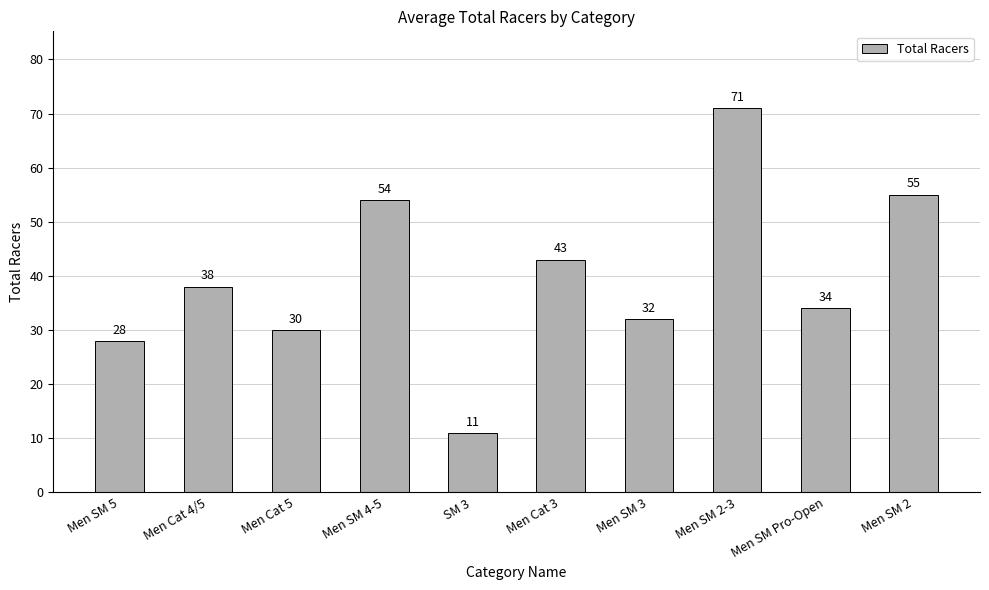

Reading left to right, transcribe all the data shown in this chart.

Men SM 5=28	Men Cat 4/5=38	Men Cat 5=30	Men SM 4-5=54	SM 3=11	Men Cat 3=43	Men SM 3=32	Men SM 2-3=71	Men SM Pro-Open=34	Men SM 2=55